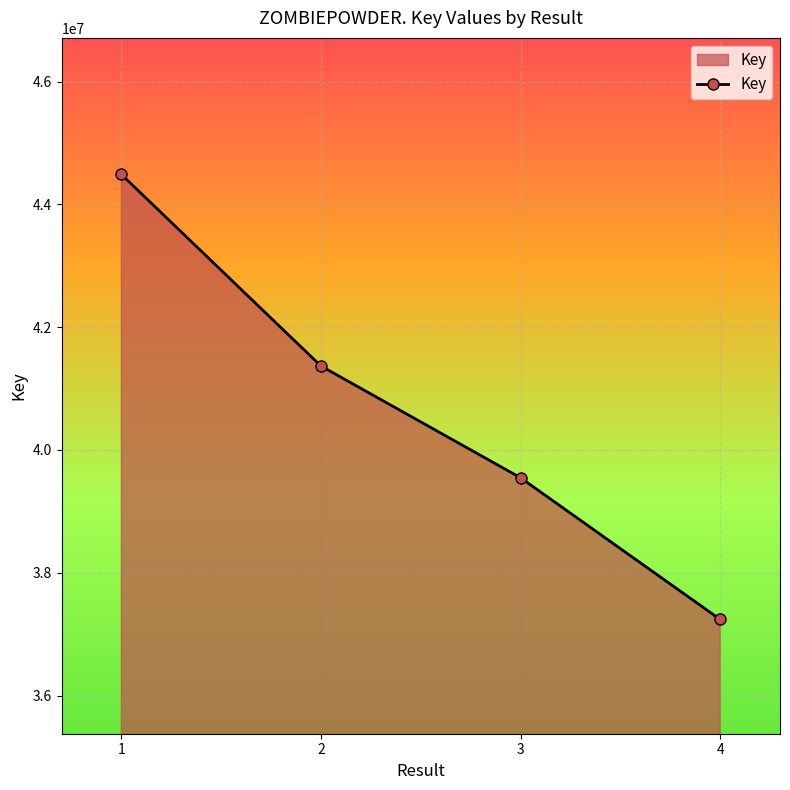

How many values are between 39547936 and 44488066?

3